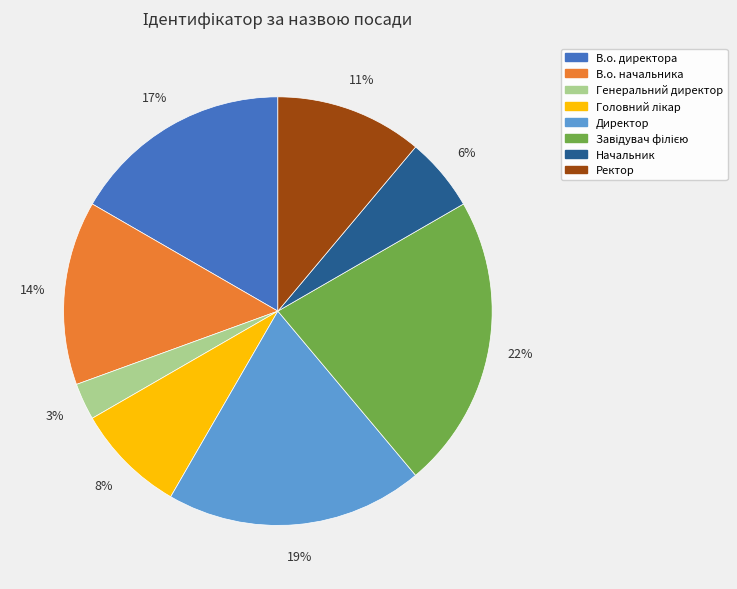

Does Ректор account for over 50% of the chart?

No